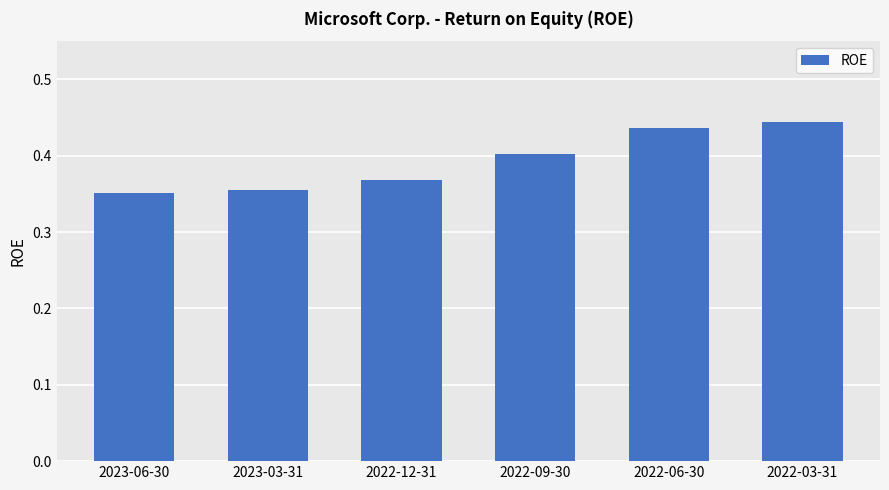

What is the sum of the values at 2022-06-30 and 2023-06-30?

0.8